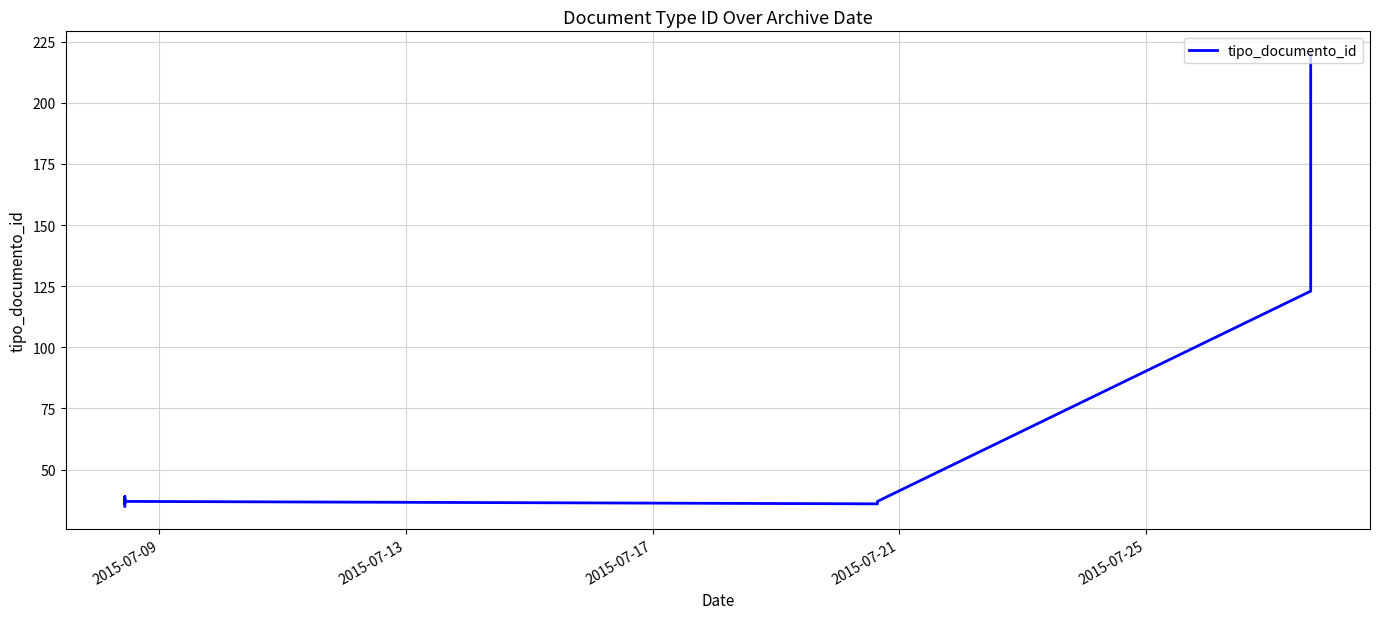

Which label corresponds to the smallest value in the chart?

2015-07-09